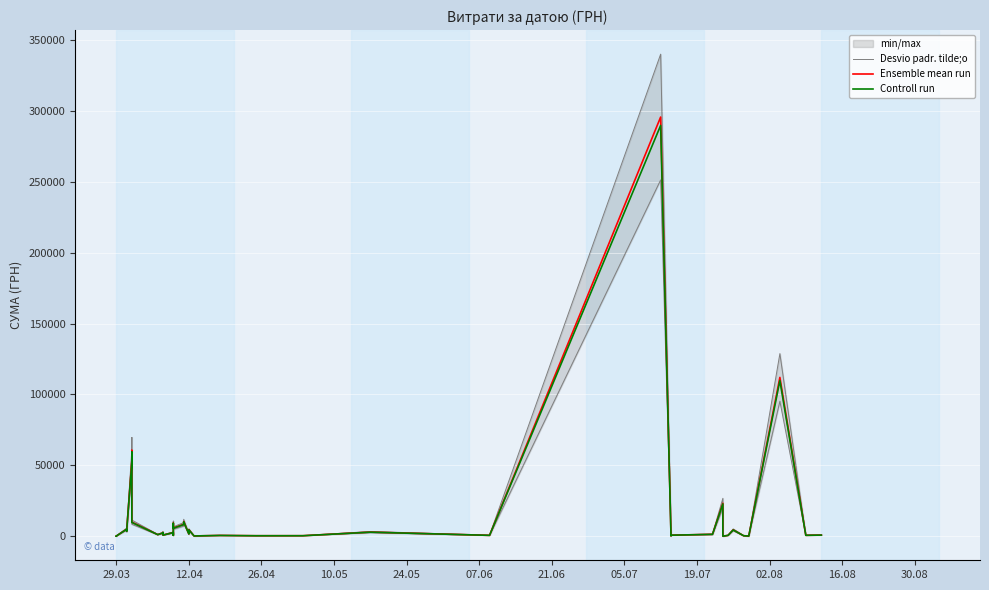

How many interior local valleys does the Ensemble mean run series have?

14